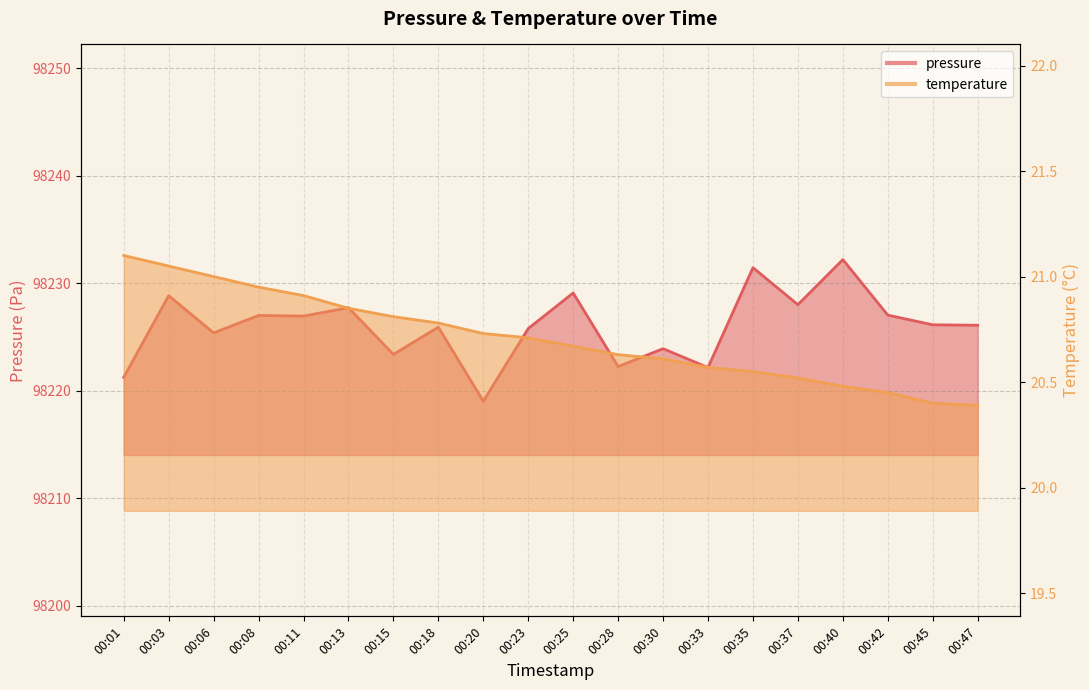

Is the value of temperature at 00:30 greater than the value of pressure at 00:28?

No